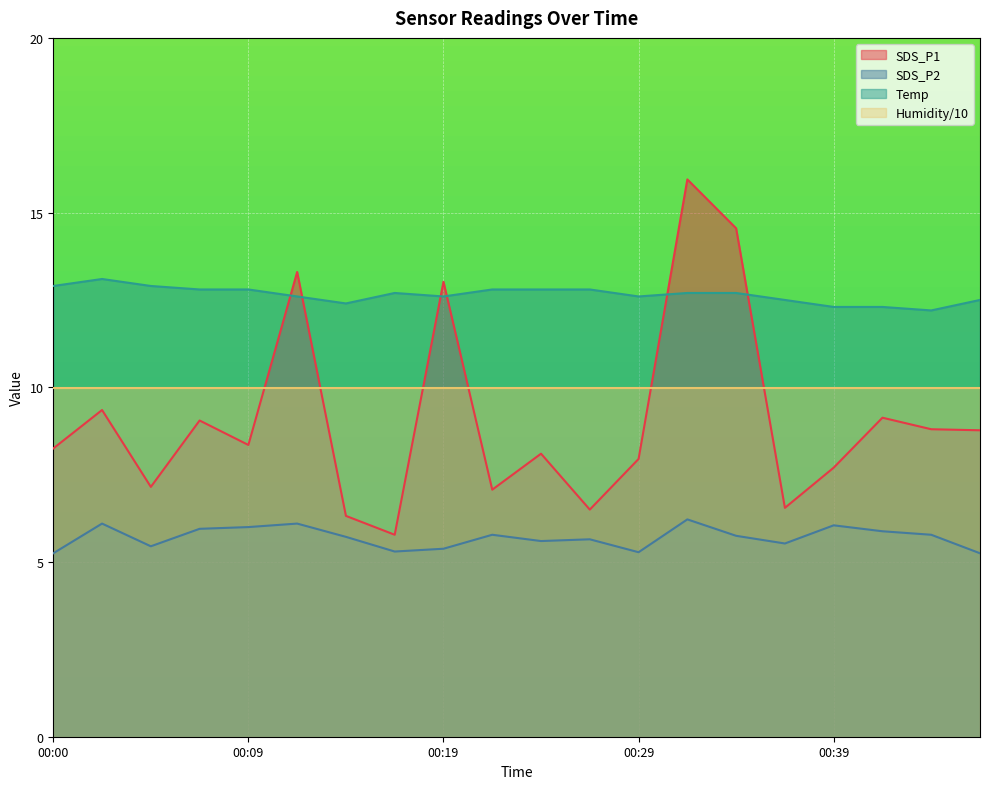

The value of SDS_P2 at 00:19 is 7.3. True or false?

False